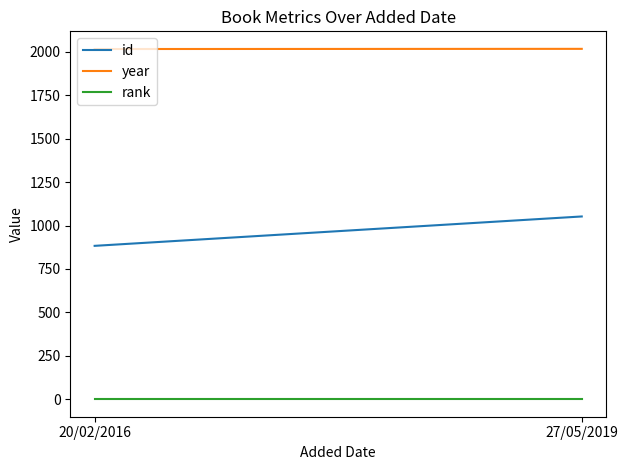

How many values in the year series are below 2016?

1